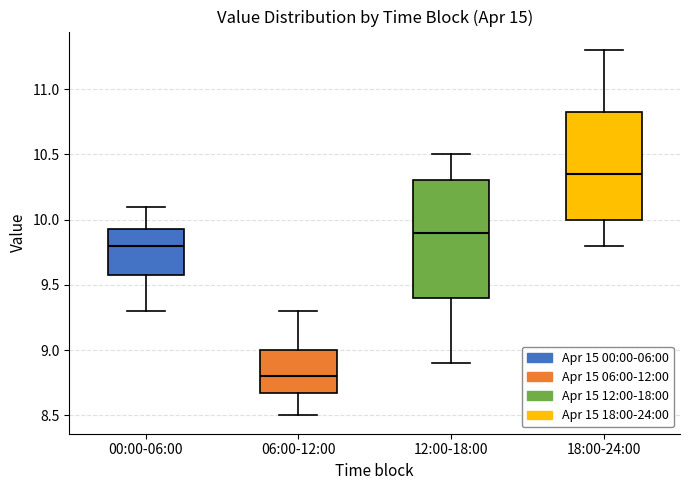

Reading left to right, read every box against the y-axis: the position of its median line, the range the box covers, and the ends of its whiskers. The values are not printed on the chart, so give them approximately, as read against the axis.

00:00-06:00: median 9.80, box 9.60 to 9.95, whiskers 9.30 to 10.10
06:00-12:00: median 8.80, box 8.70 to 9.00, whiskers 8.50 to 9.30
12:00-18:00: median 9.90, box 9.40 to 10.30, whiskers 8.90 to 10.50
18:00-24:00: median 10.35, box 10.00 to 10.85, whiskers 9.80 to 11.30